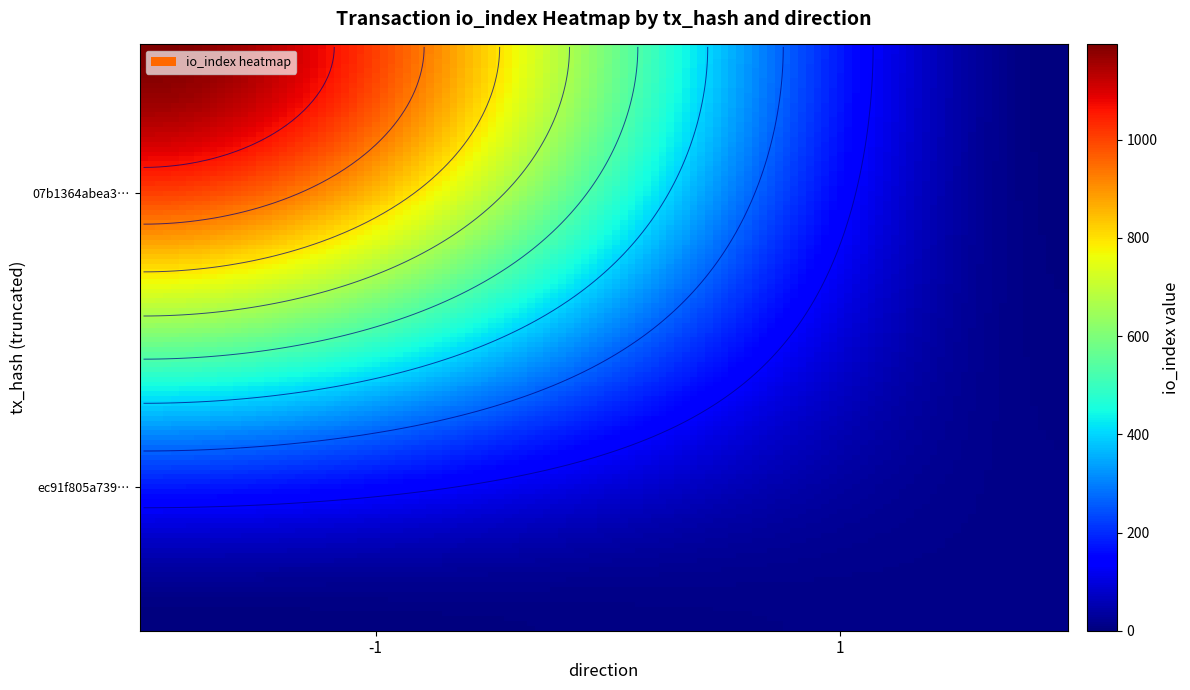

Reading right to left, what are all the values shown in this chart?

07b1364abea3601396411d5e0cf7c7d1d196582: 1194	-1
ec91f805a73904f22a637ae2e5b9ca3f8303345: 12	1